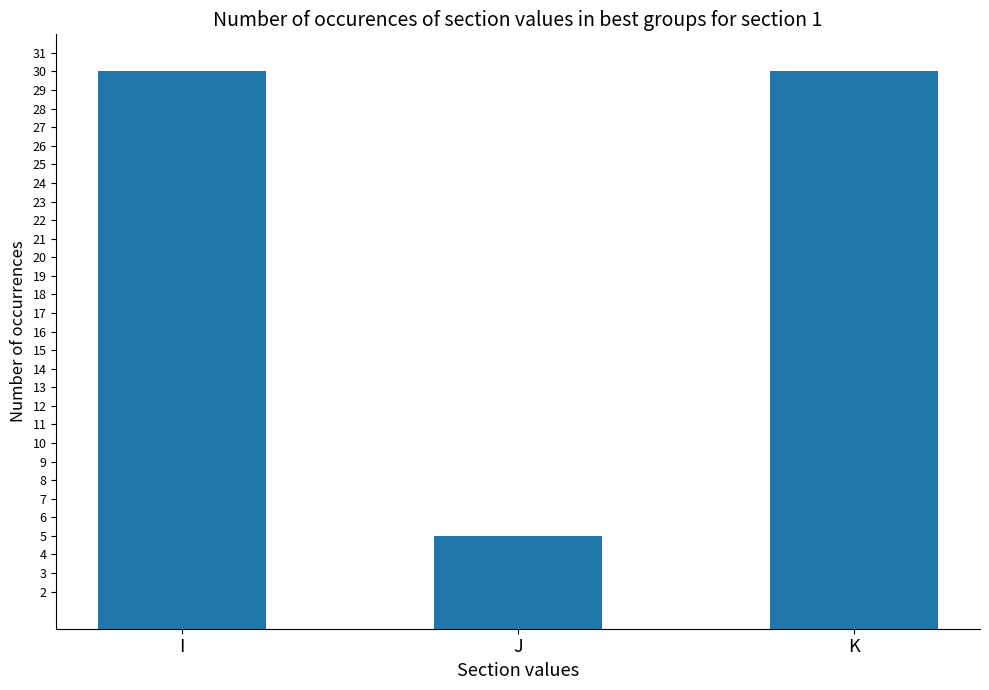

What is the approximate value at J?

5